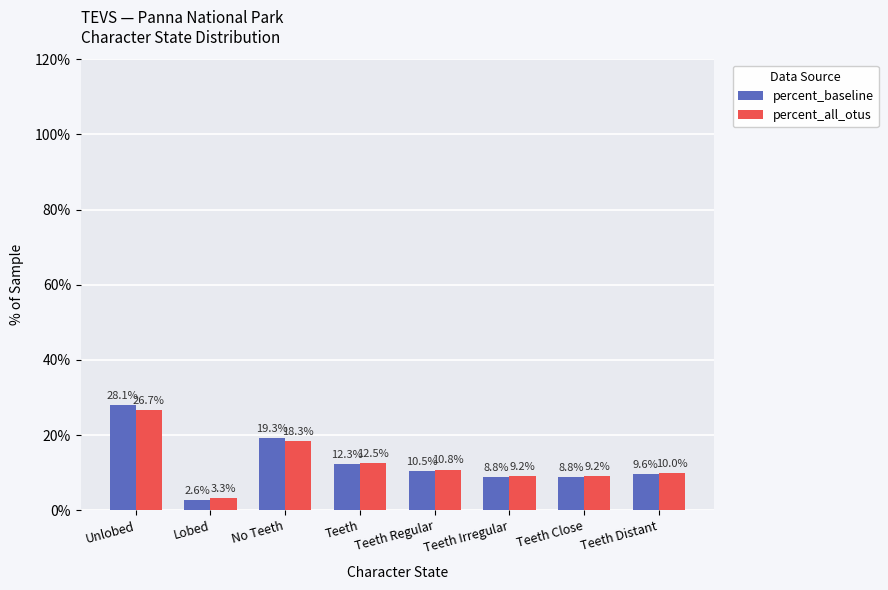

What is the spread (max minus min) of values at No Teeth?

1.0